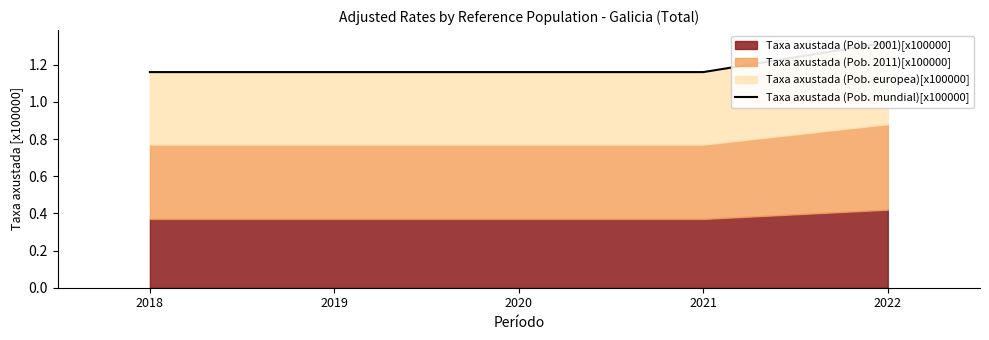

At which label is the value closest to 1?

2018